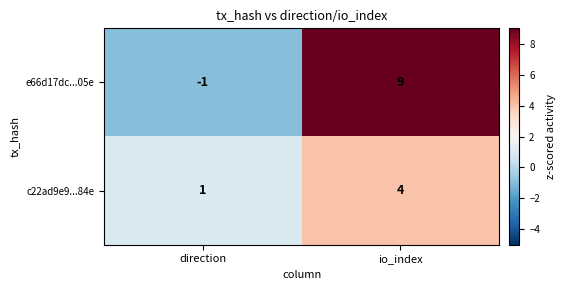

How many negative values does the e66d17dc...05e series have?

1